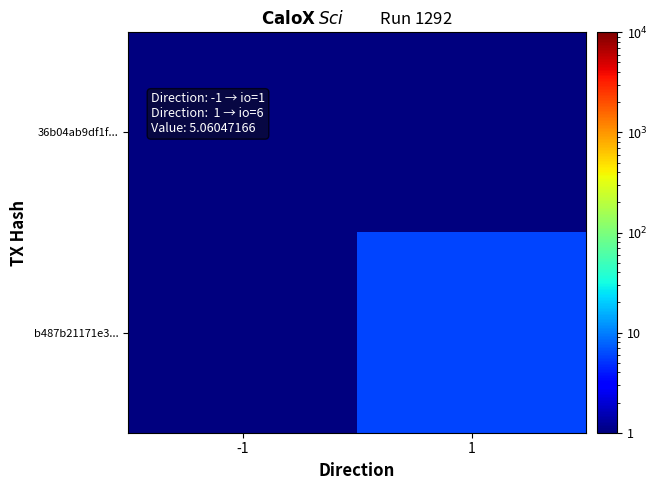

At which category is the sum across all series the highest?

1